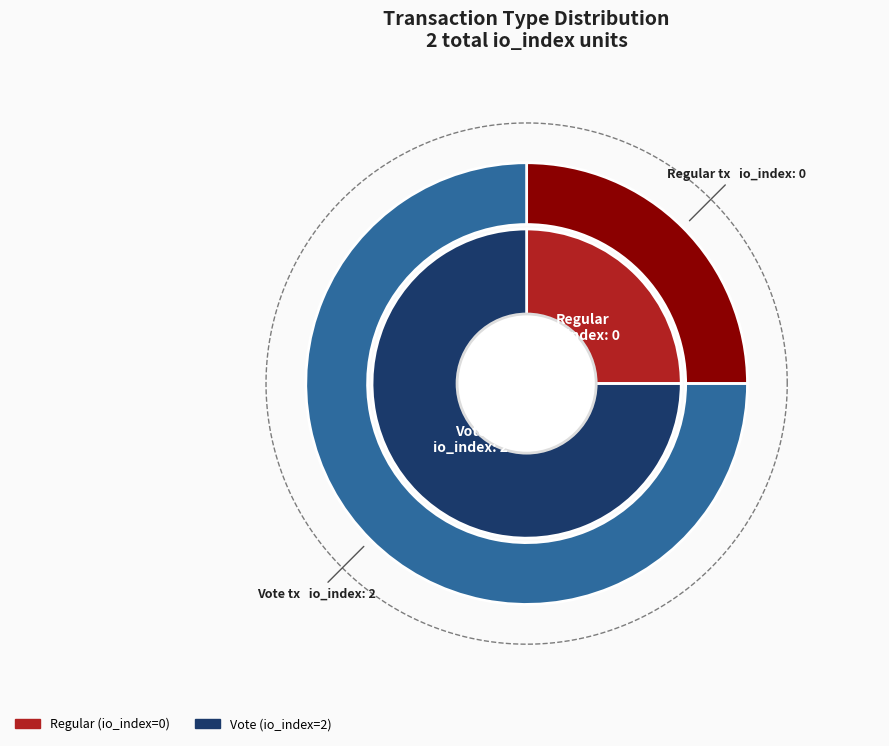

Which slice is the smallest?

Regular